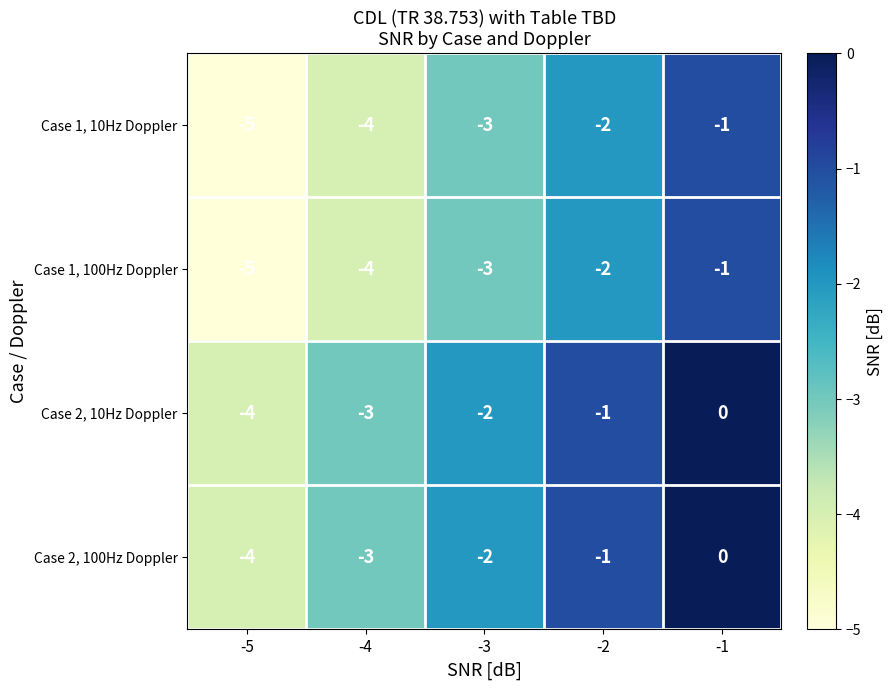

True or false: Case 1, 10Hz Doppler has a value of -3 at -2.

False